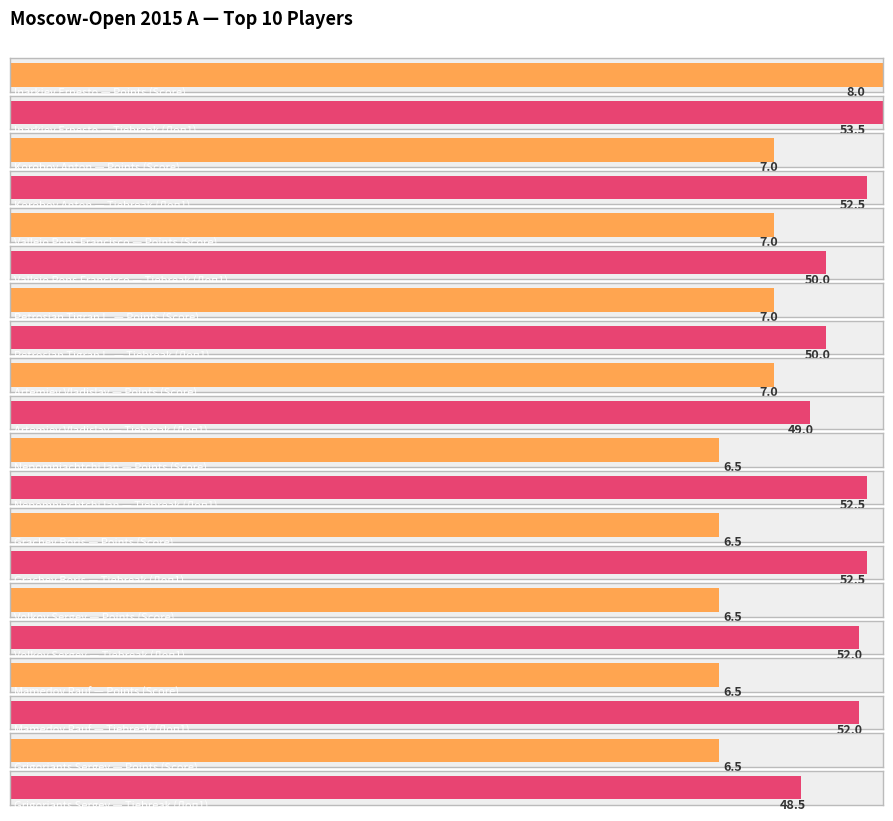

What is the sum of all Average utilization values?

68.5